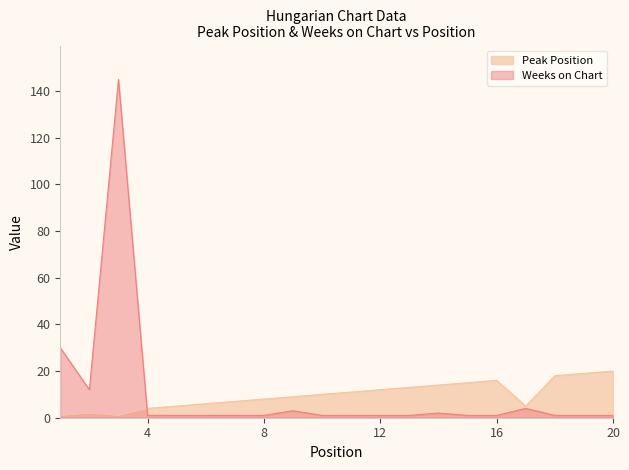

Does the chart have visible grid lines?

No